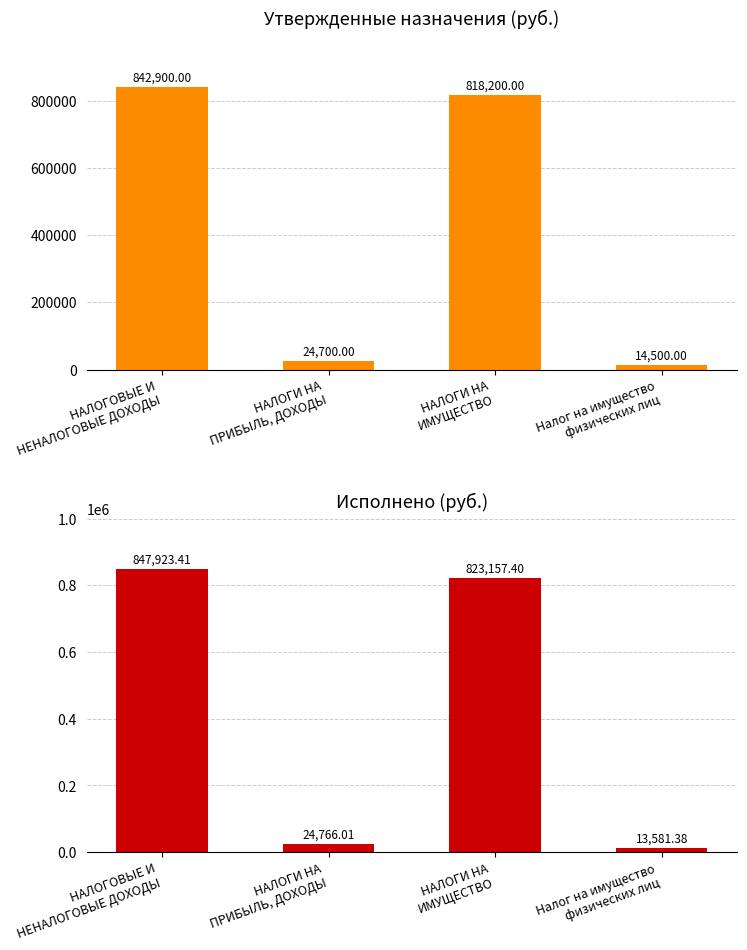

Reading right to left, list all the values displayed in this chart.

Утвержденные назначения (руб.): Налог на имущество
физических лиц=14500.0	НАЛОГИ НА
ИМУЩЕСТВО=818200.0	НАЛОГИ НА
ПРИБЫЛЬ, ДОХОДЫ=24700.0	НАЛОГОВЫЕ И
НЕНАЛОГОВЫЕ ДОХОДЫ=842900.0
Исполнено (руб.): Налог на имущество
физических лиц=13581.4	НАЛОГИ НА
ИМУЩЕСТВО=823157.4	НАЛОГИ НА
ПРИБЫЛЬ, ДОХОДЫ=24766.0	НАЛОГОВЫЕ И
НЕНАЛОГОВЫЕ ДОХОДЫ=847923.4